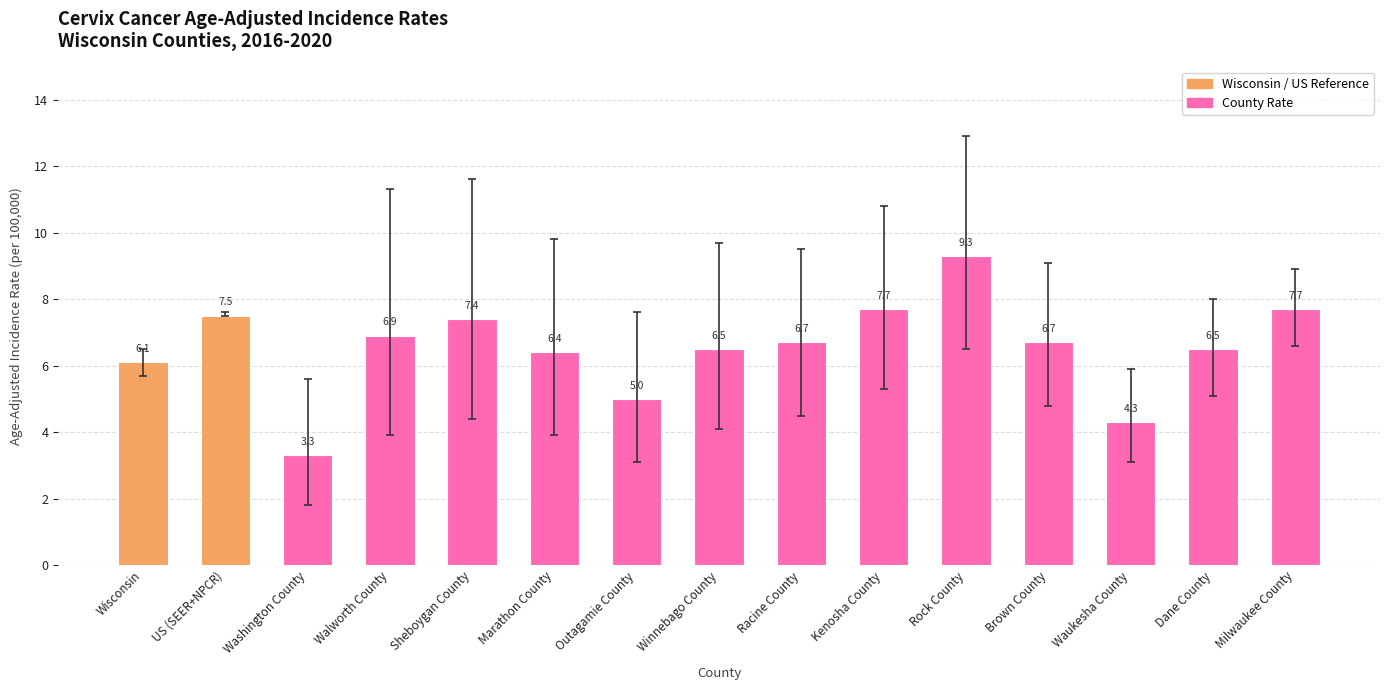

What is the difference between the values at Outagamie County and Dane County?

1.5